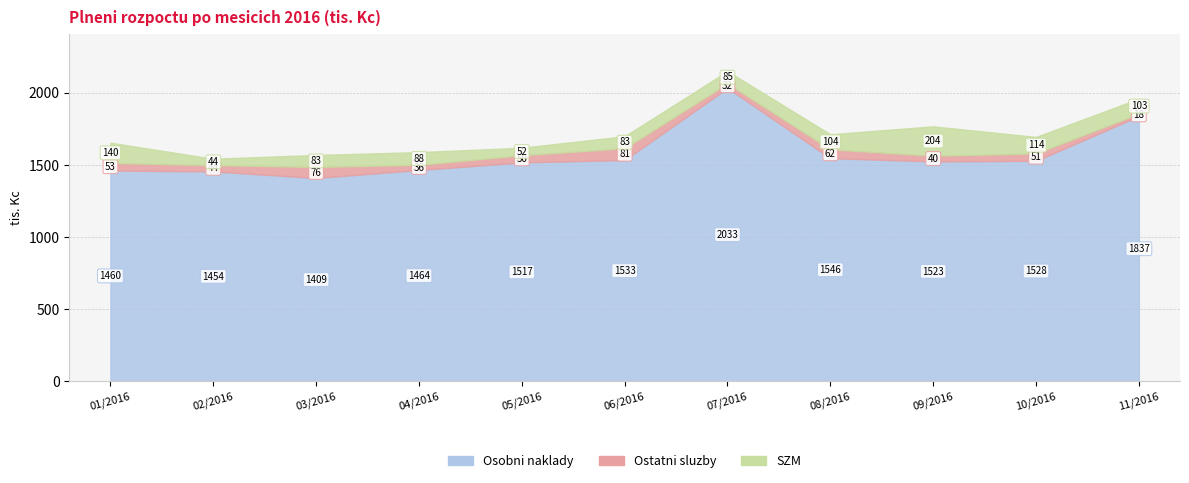

What is the sum of all Osobni naklady values?

17305.0